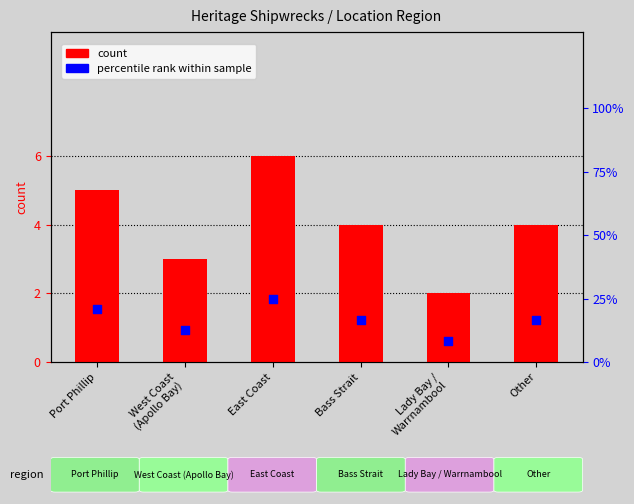

What are all the series names shown in the legend?

count, percentile rank within sample